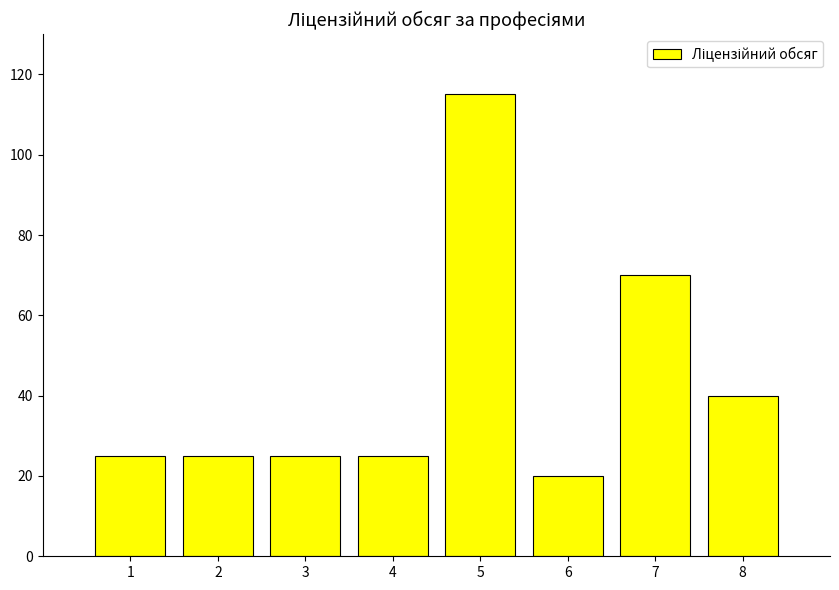

True or false: the data shows 33 at 2.

False